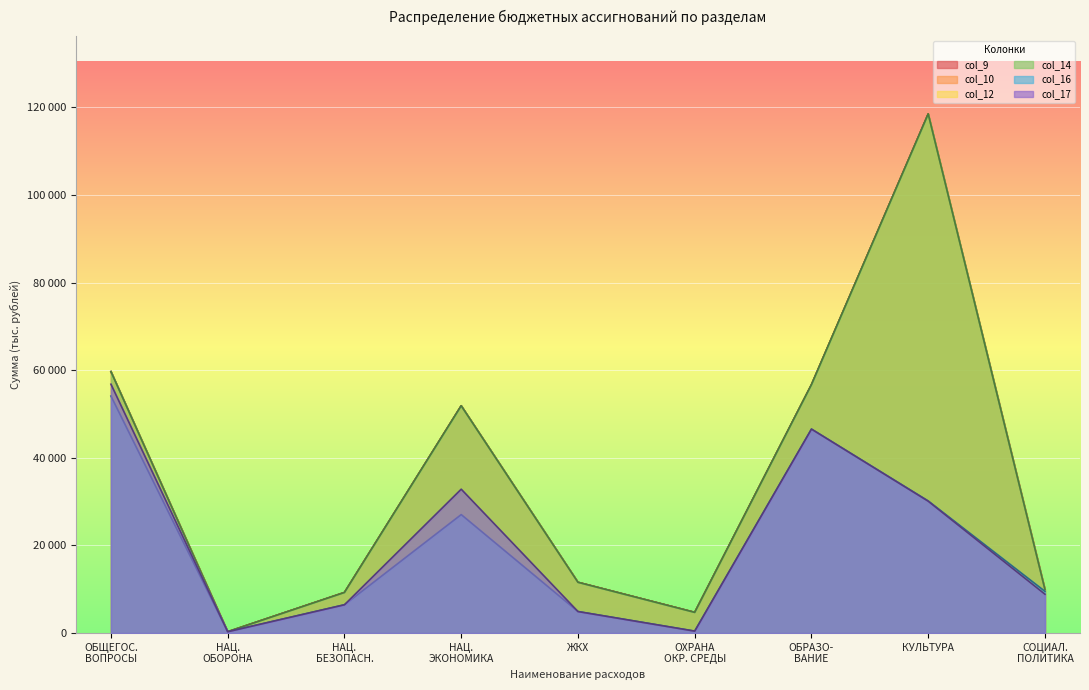

Where is the first local maximum for col_10?

НАЦ. ЭКОНОМИКА